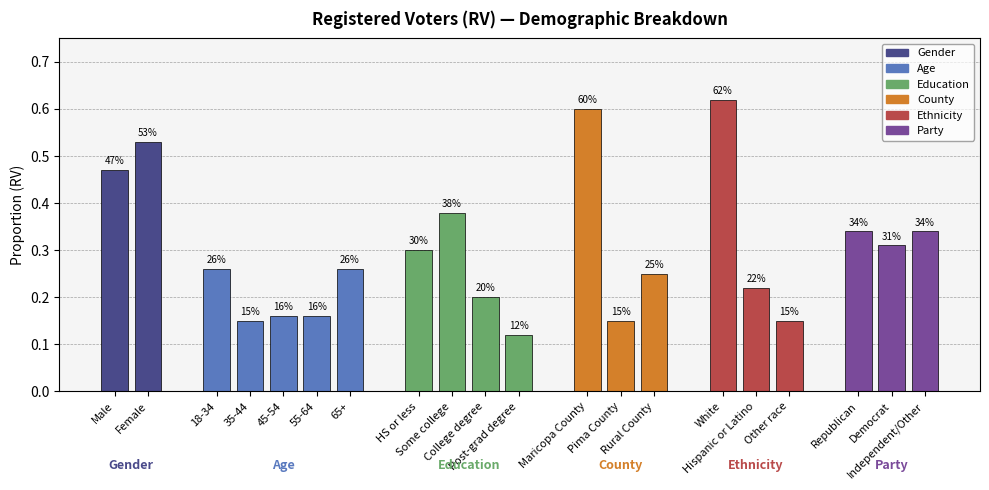

What is the smallest value displayed?

0.1